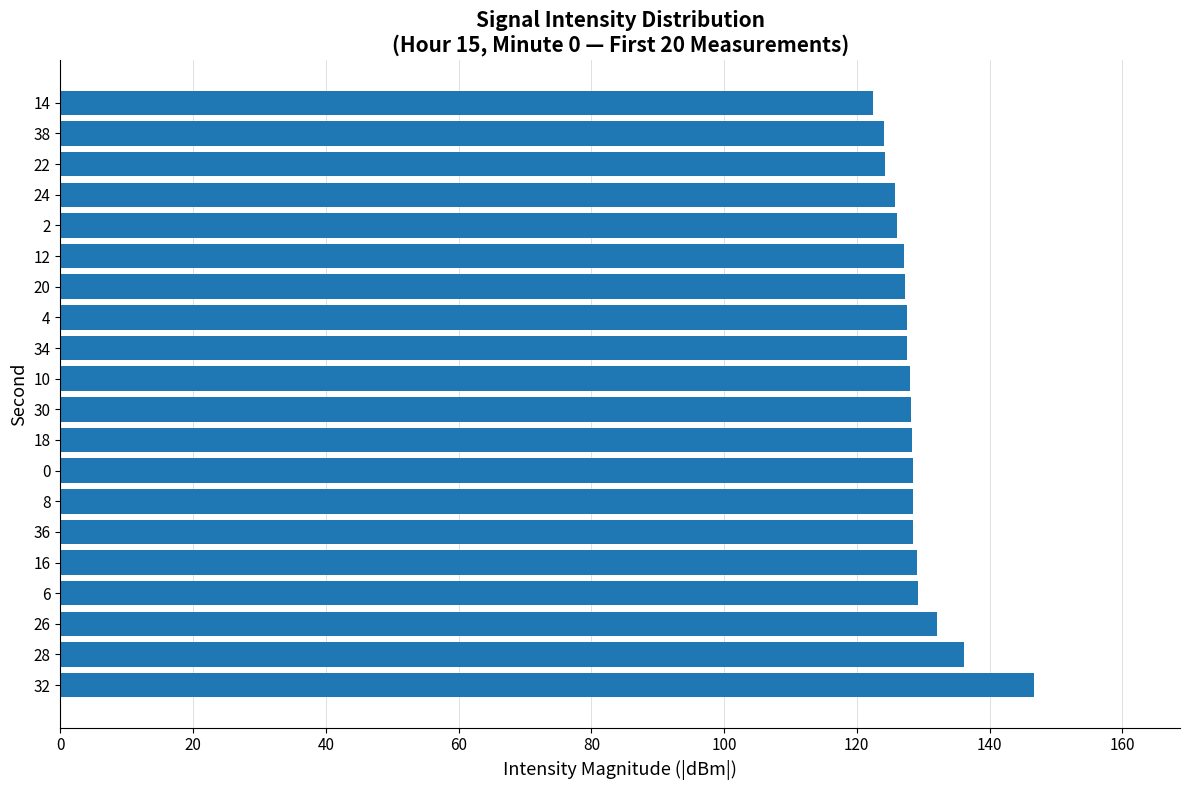

What is the greatest value displayed?

146.7